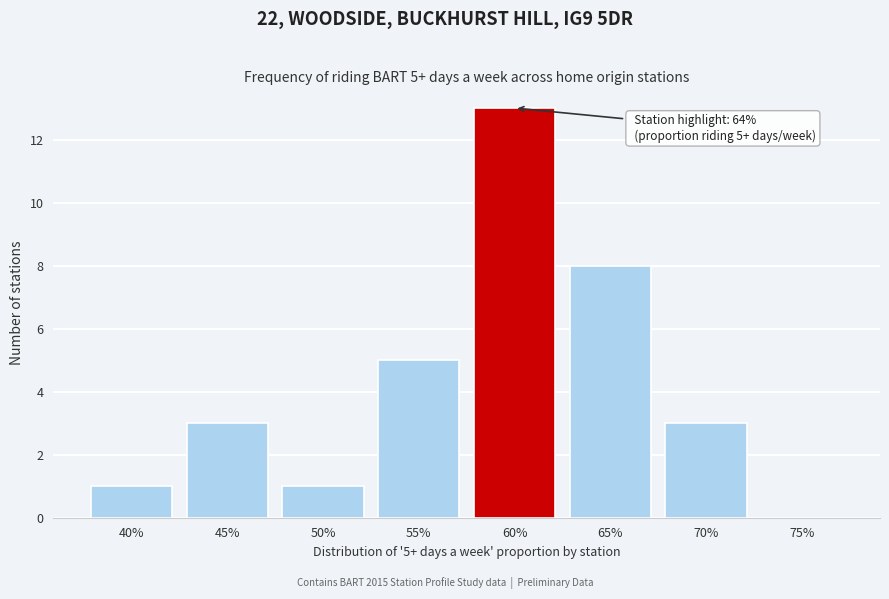

Reading left to right, what are all the values shown in this chart?

40%=1	45%=3	50%=1	55%=5	60%=13	65%=8	70%=3	75%=0